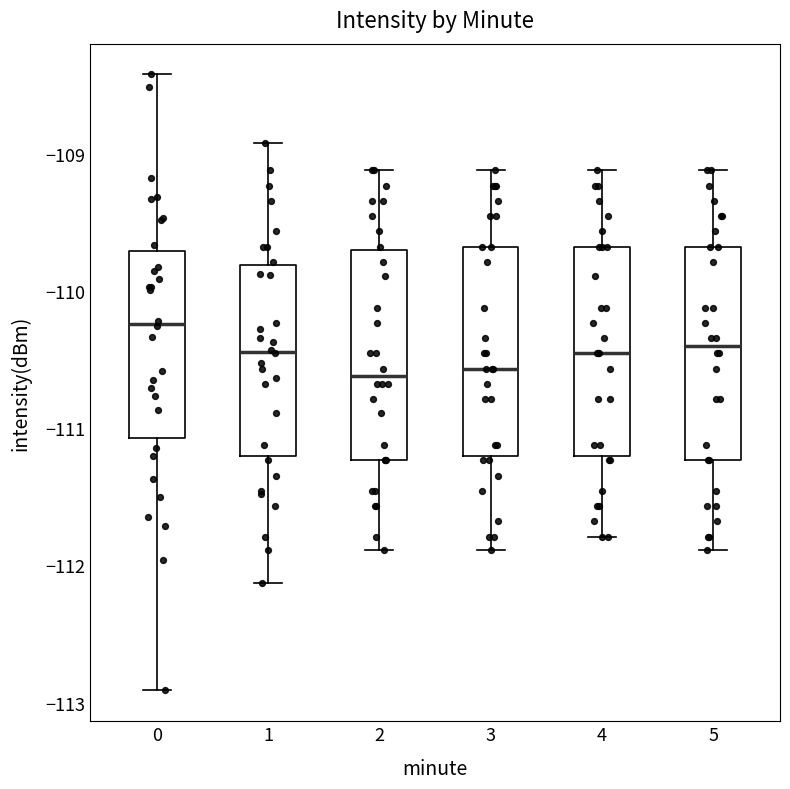

Where does the lower whisker of the box at x = 2 end on the y-axis? The values are not printed on the chart, so give them approximately, as read against the axis.

-111.9